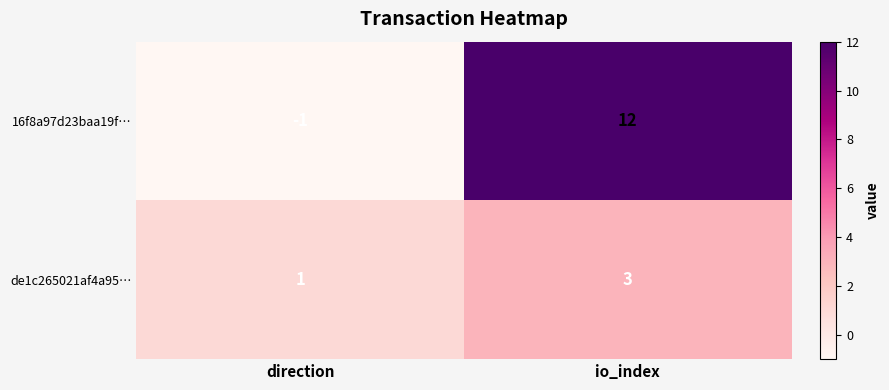

Reading left to right, transcribe all the data shown in this chart.

16f8a97d23baa19f…: direction=-1	io_index=12
de1c265021af4a95…: direction=1	io_index=3